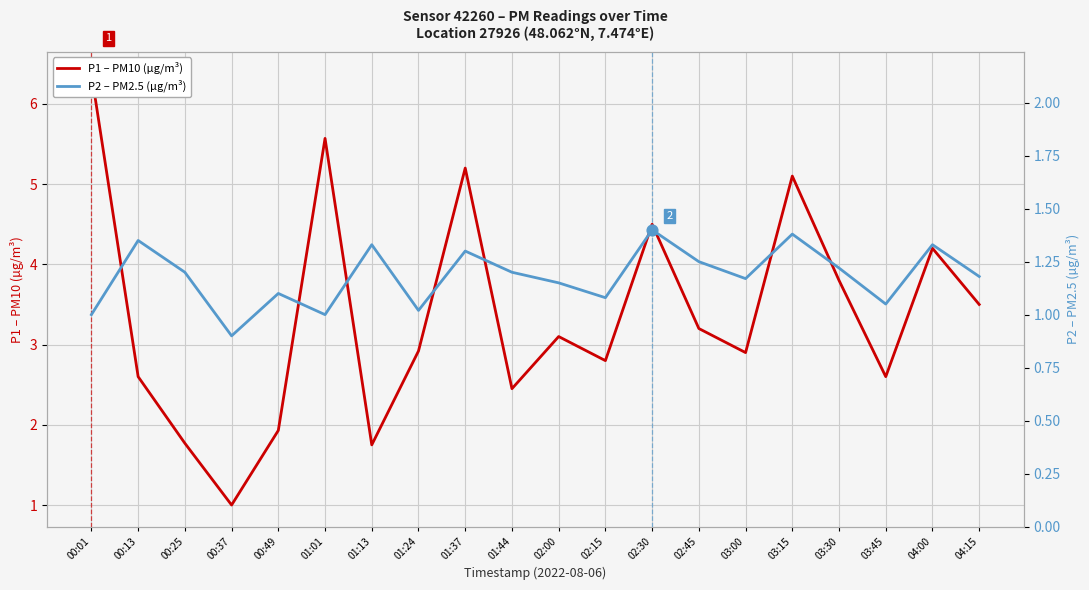

At how many categories does at least one series exceed 6?

1